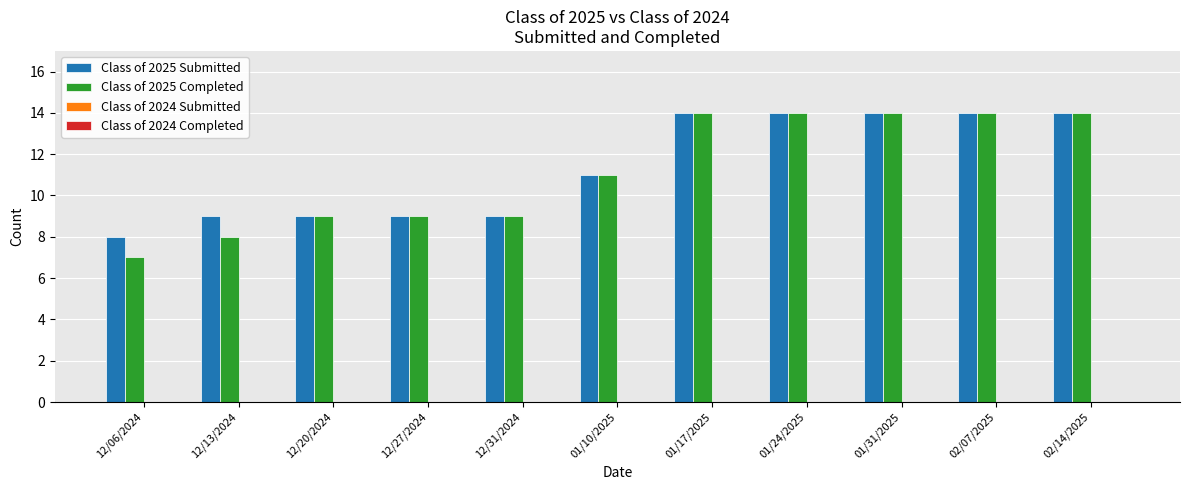

Is it true that Class of 2025 Completed equals 4 at 12/27/2024?

False